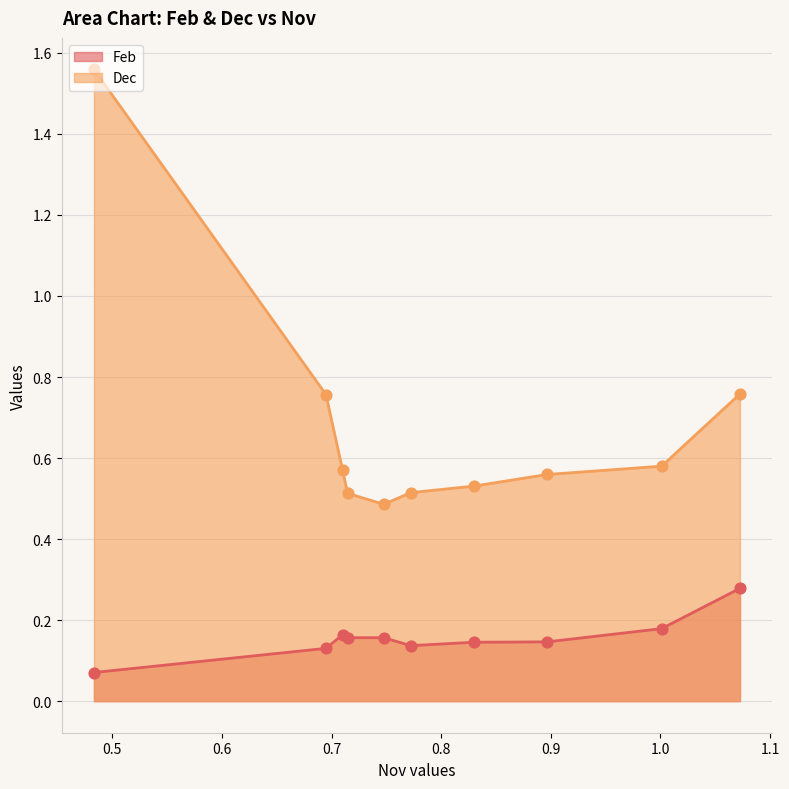

Is the value of Dec at pct95 greater than the value of Feb at pct85?

Yes